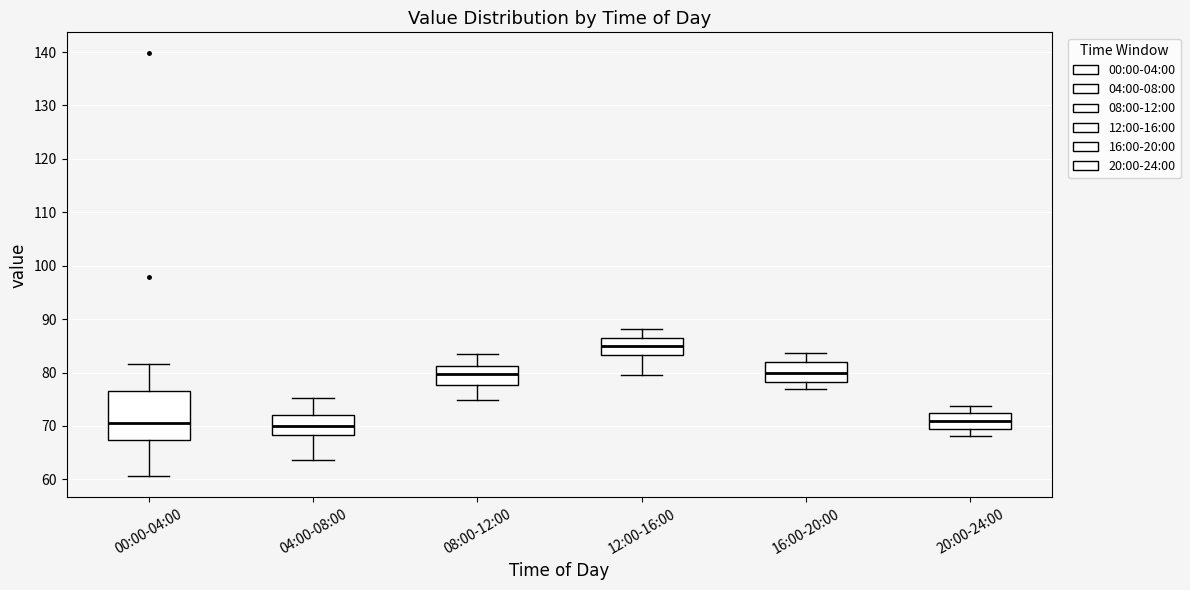

Which box's median line is the highest?

12:00-16:00